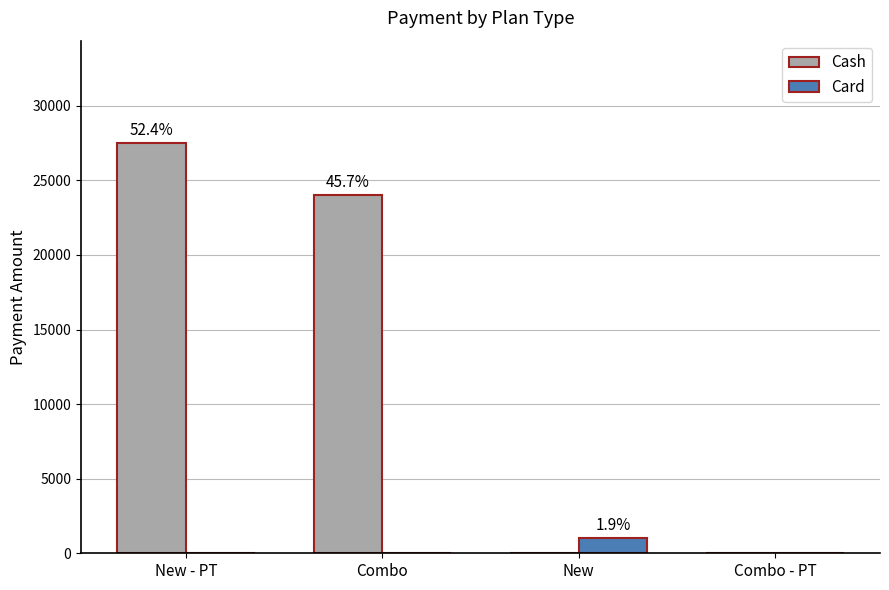

Reading right to left, what are all the values shown in this chart?

Cash: Combo - PT=0	New=0	Combo=24000	New - PT=27497
Card: Combo - PT=0	New=999	Combo=0	New - PT=0